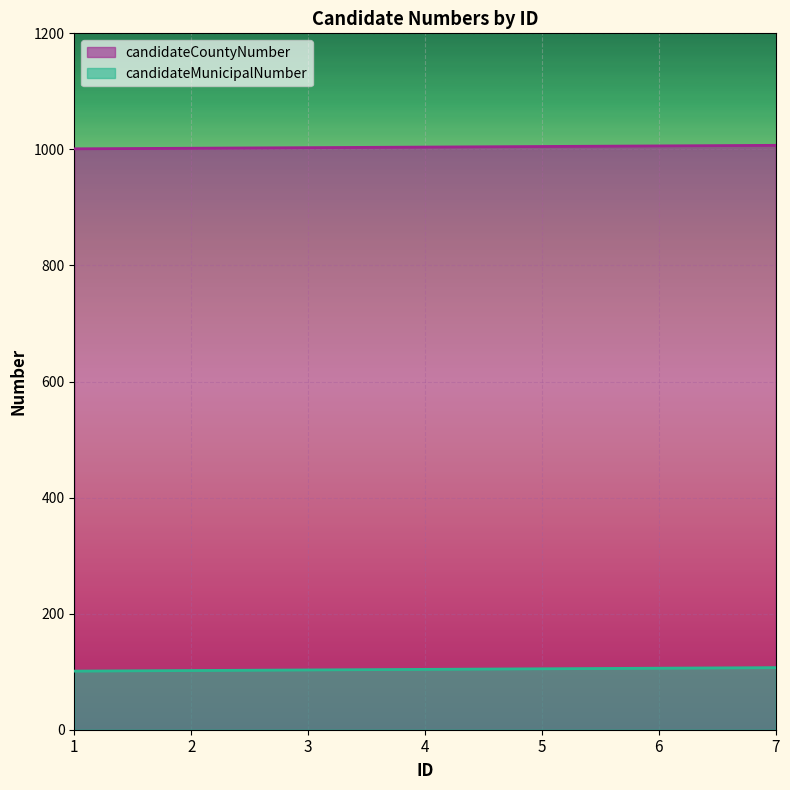

At how many categories does at least one series exceed 815?

7